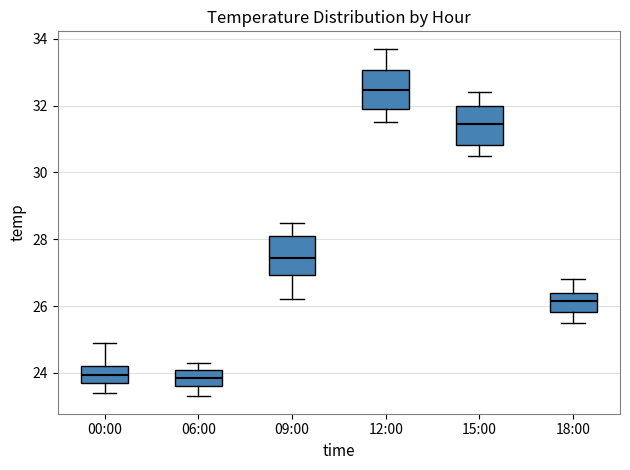

Where does the upper whisker of the box for 18:00 end on the y-axis? The values are not printed on the chart, so give them approximately, as read against the axis.

26.8